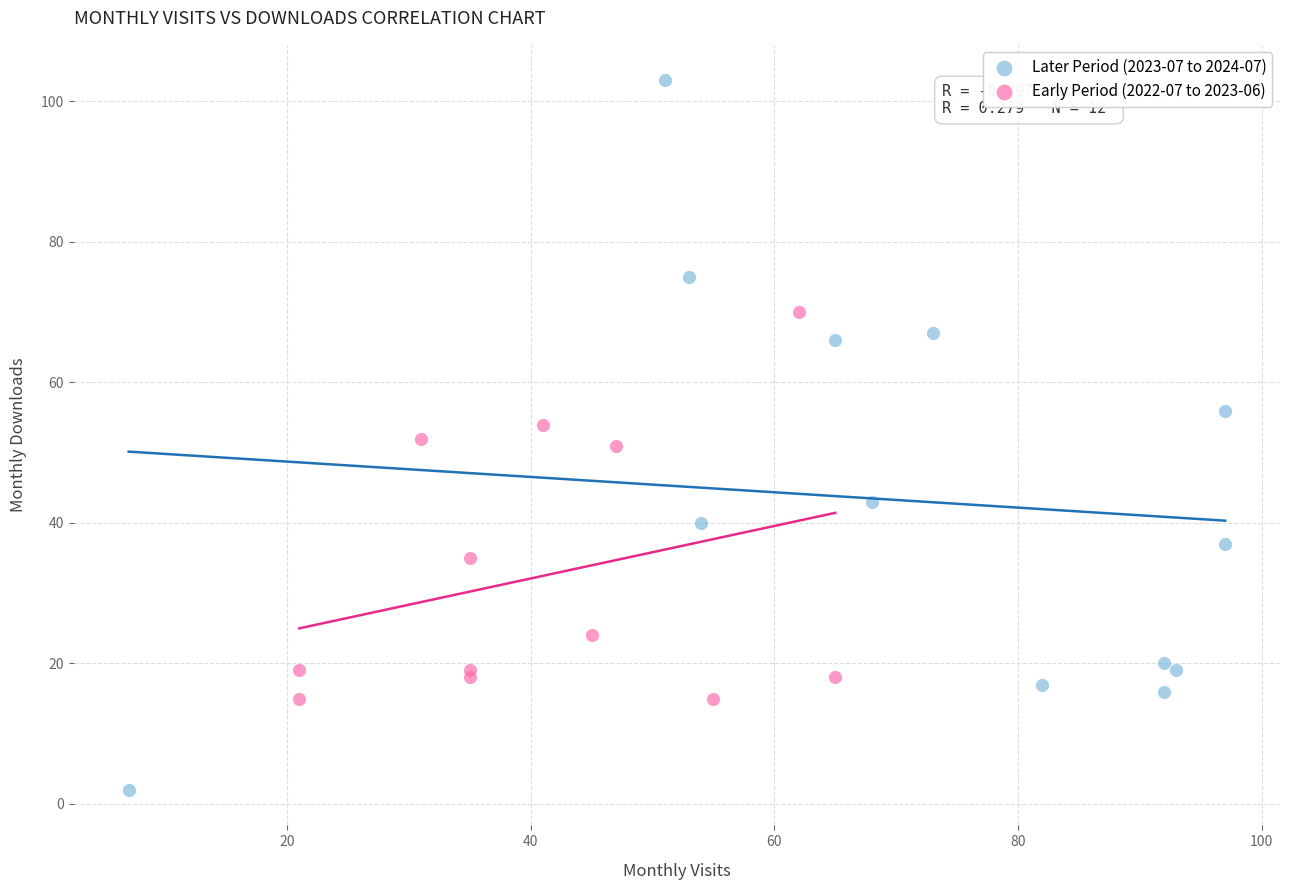

Which series reaches the maximum Y coordinate?

Later Period (2023-07 to 2024-07)